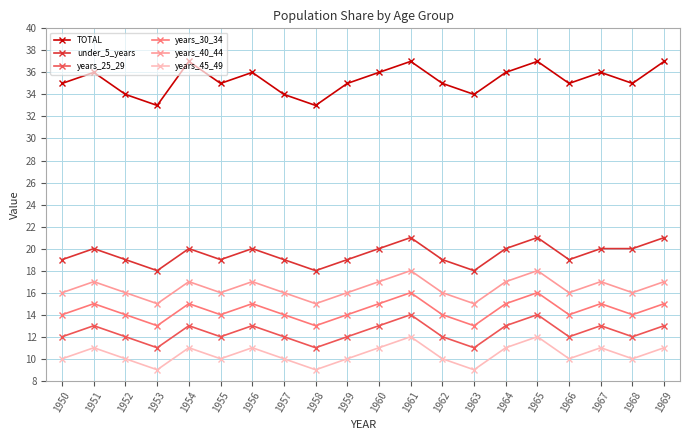

What is the greatest value displayed?

37